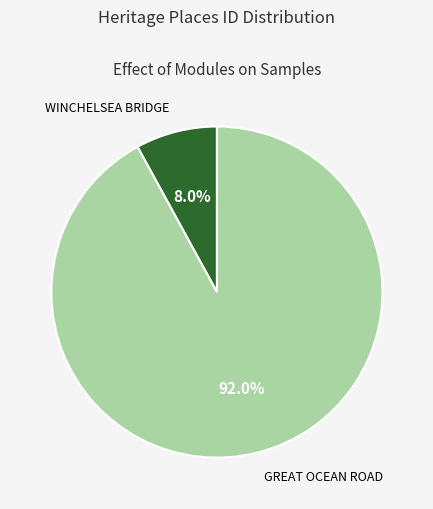

How many slices are in this pie chart?

2